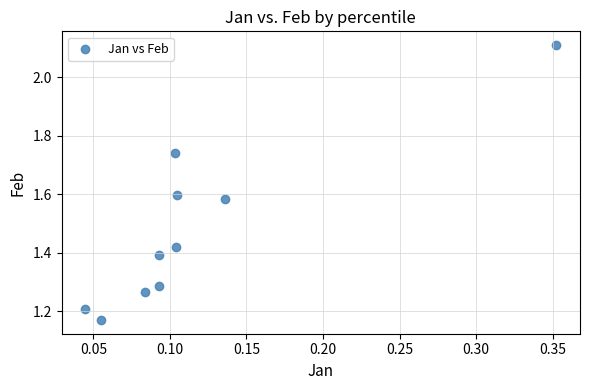

What is the range of X values (max minus min)?

0.3